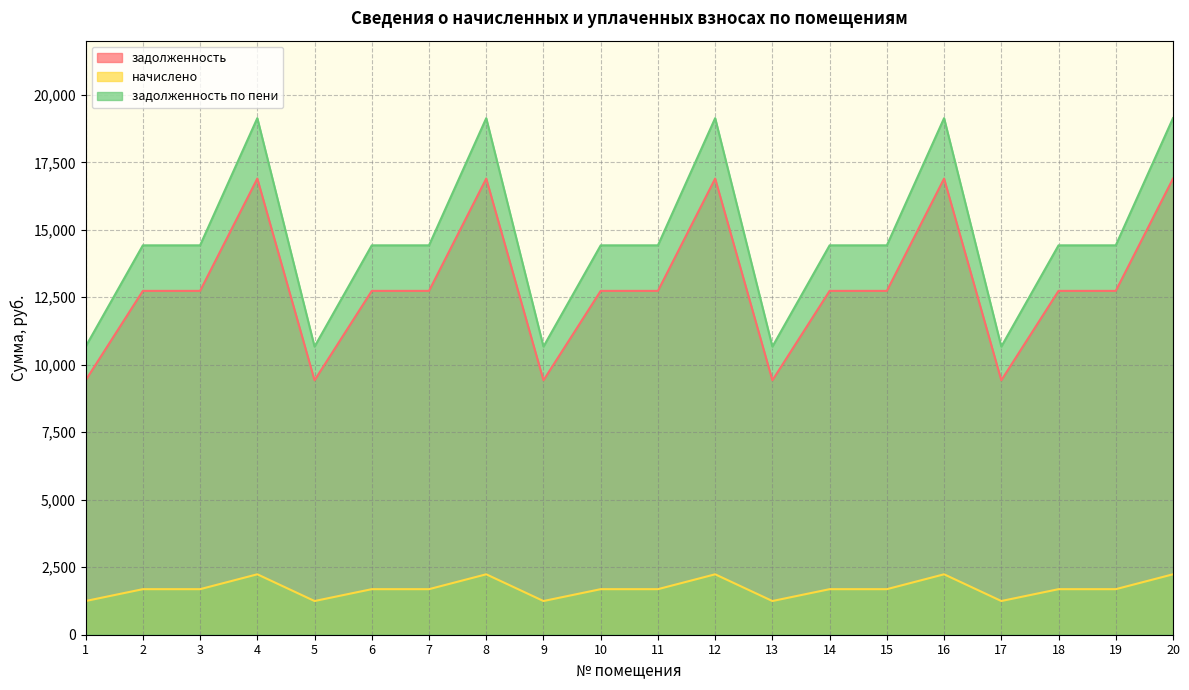

At which category does the chart reach its peak across all series?

4